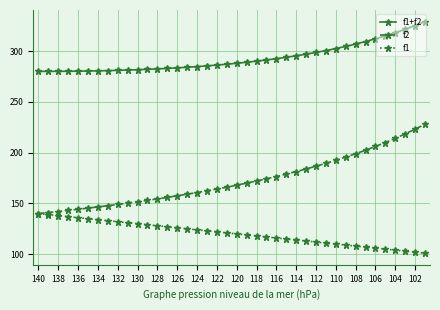

Rank the series by their maximum value, from highest to lowest.

f1+f2, f2, f1